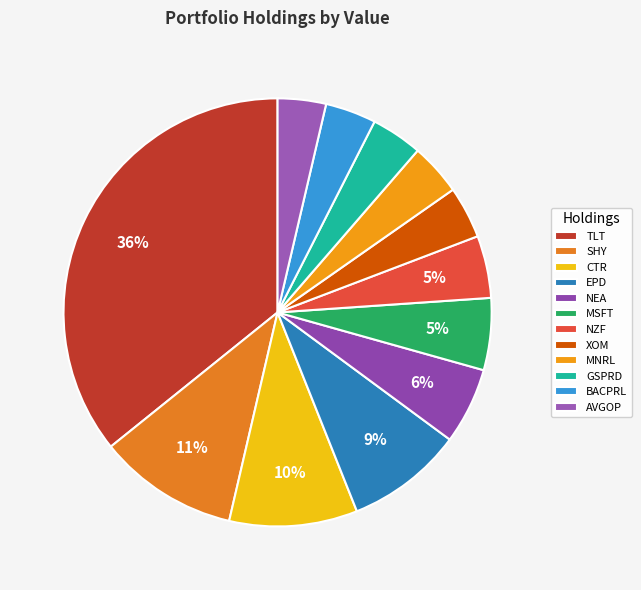

Do EPD and MNRL together represent more than half of the pie?

No